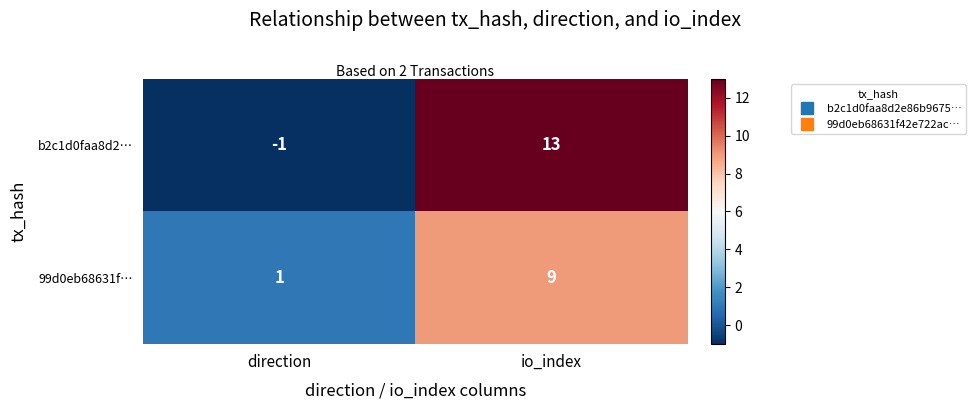

Which series changed the most between direction and io_index?

b2c1d0faa8d2…